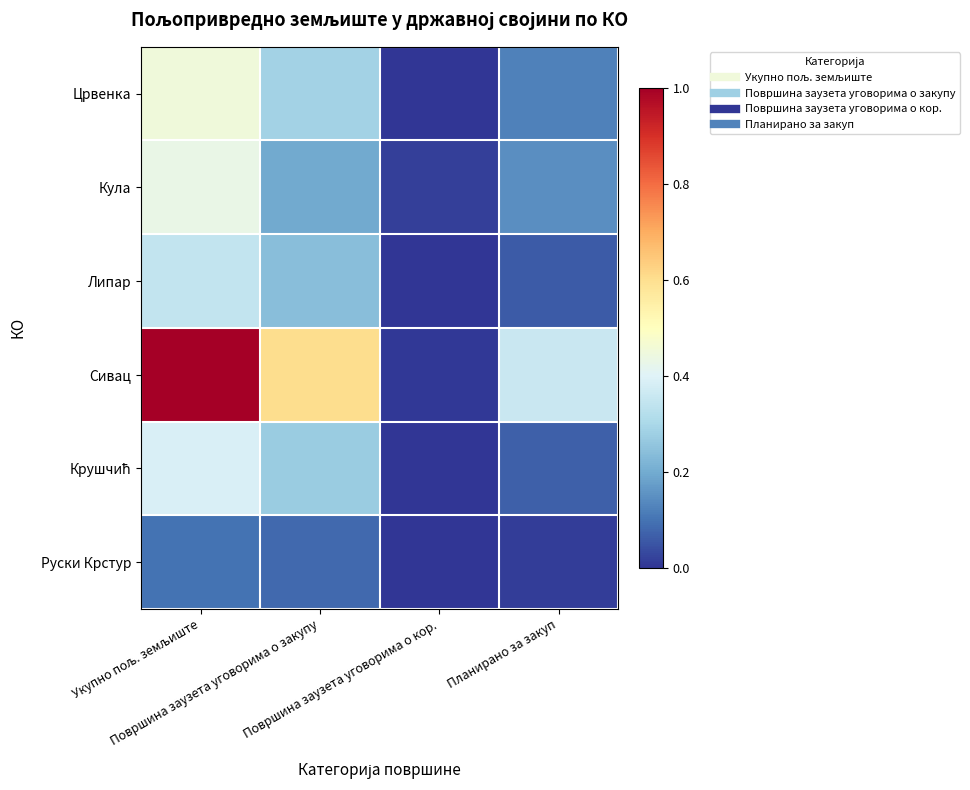

Which series has the widest spread of values?

Сивац